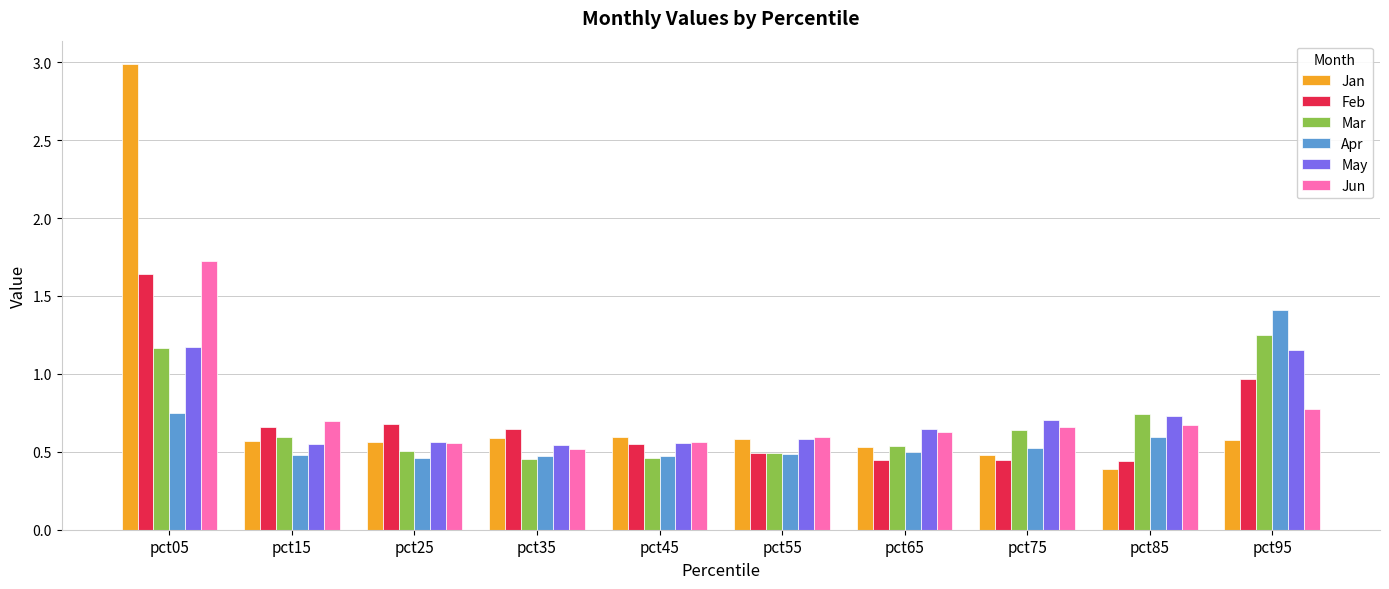

Is it true that Jan equals 0.6 at pct95?

True